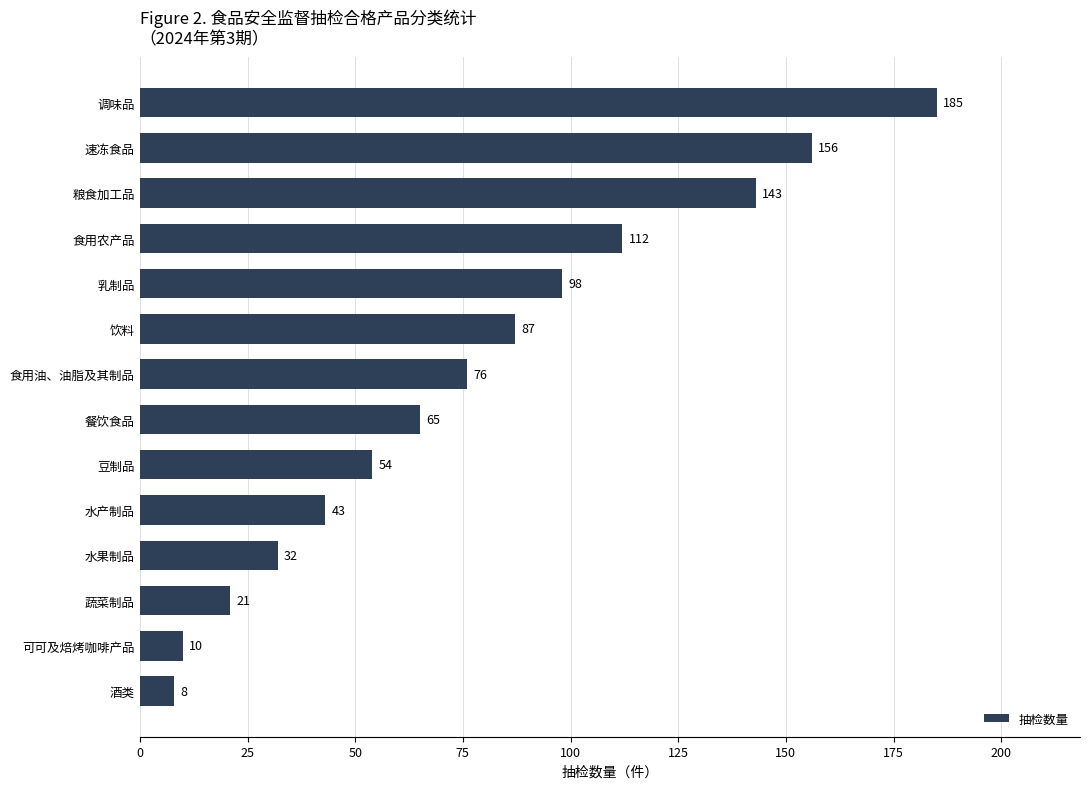

Where is the data nearest to the value 96?

乳制品